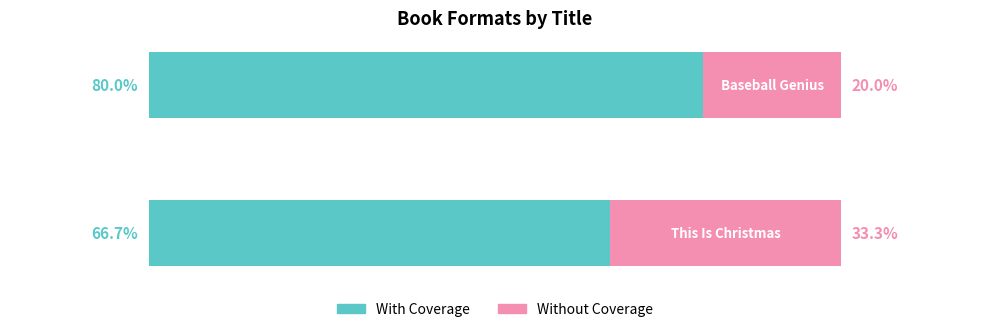

What are all the series names shown in the legend?

With Coverage, Without Coverage